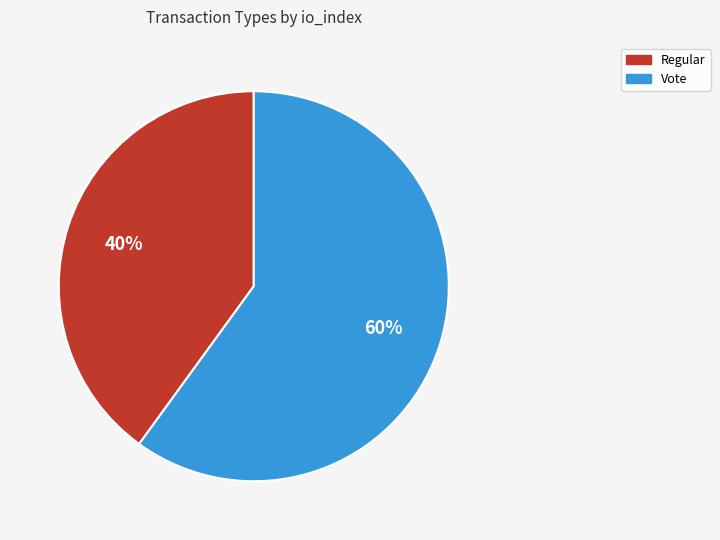

True or false: Vote accounts for 65% of the total.

False